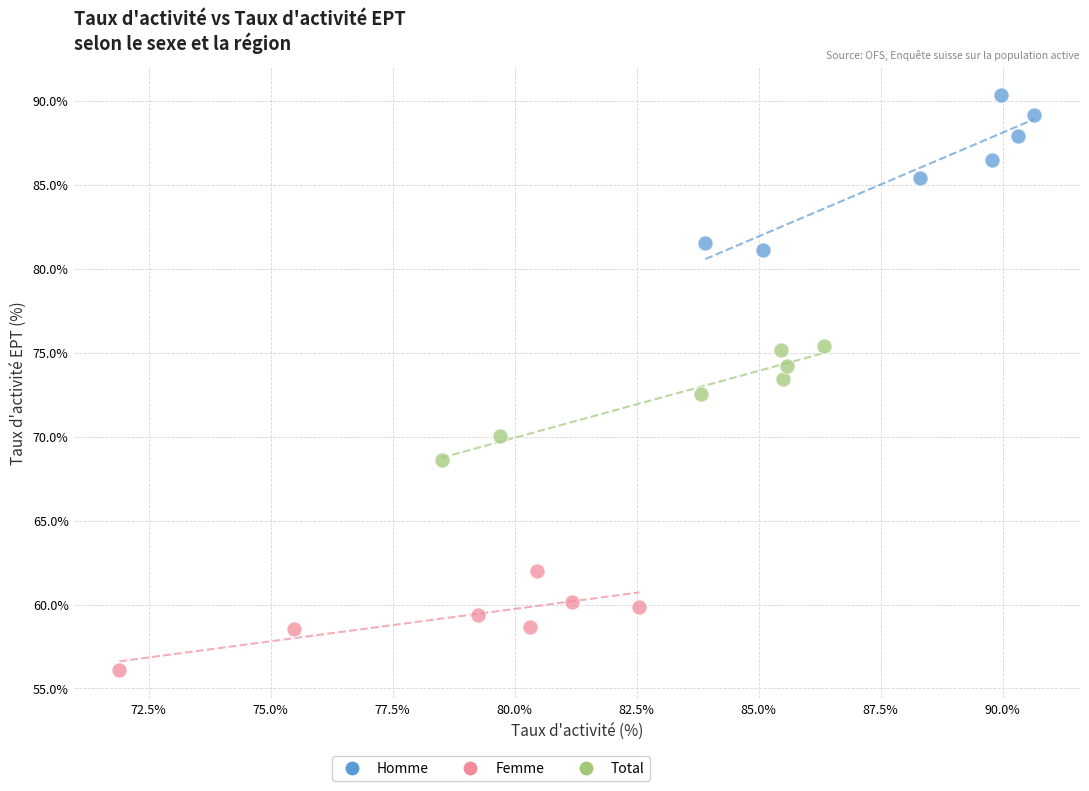

Which series contains the highest Y value?

Homme